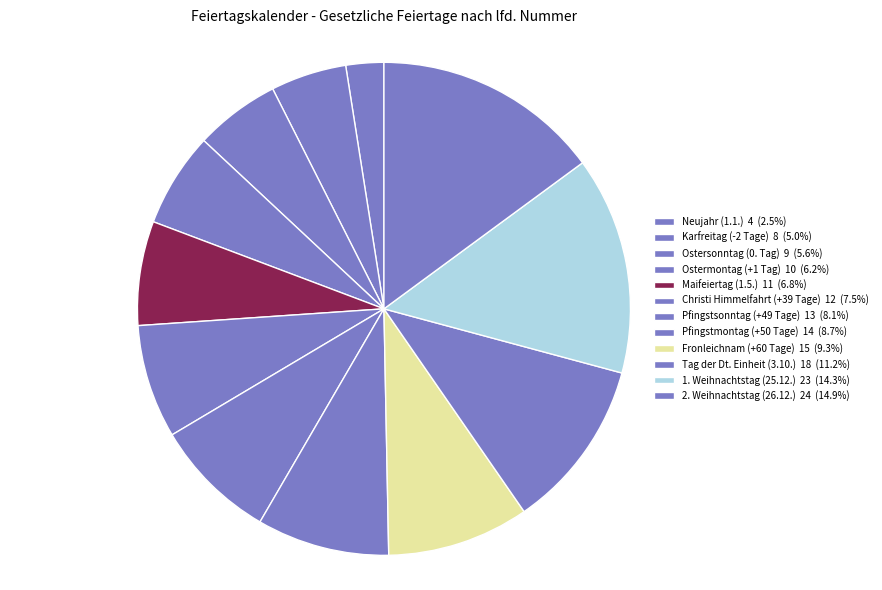

Is there a majority slice in this chart?

No